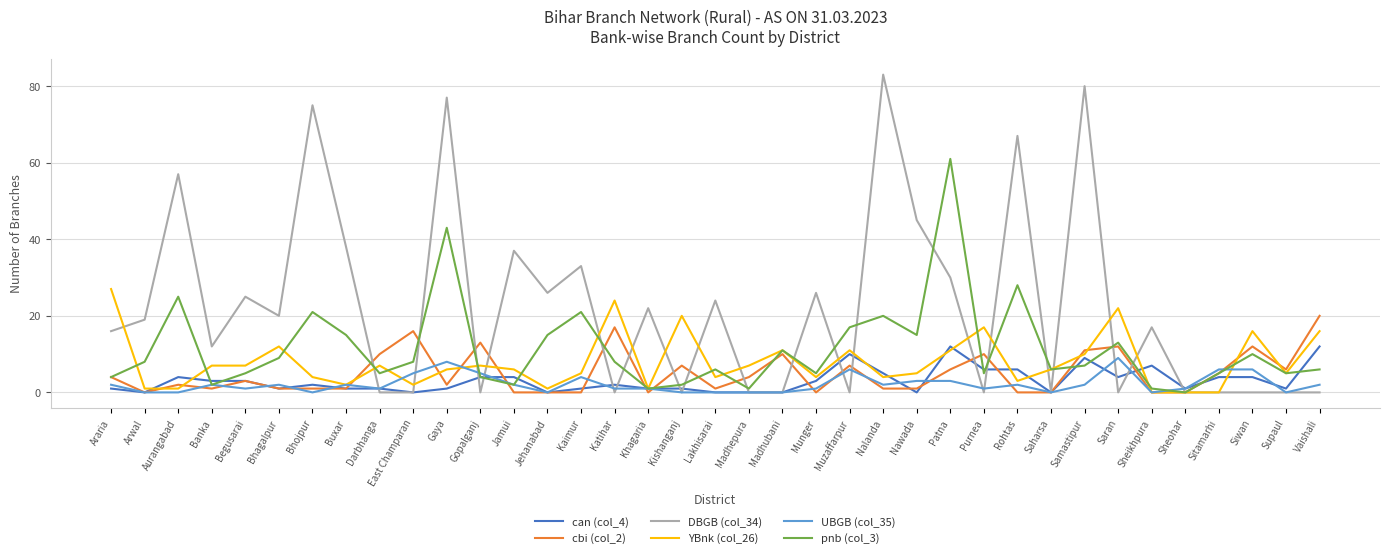

Between which two adjacent categories do DBGB (col_34) and pnb (col_3) first intersect?

Buxar and Darbhanga